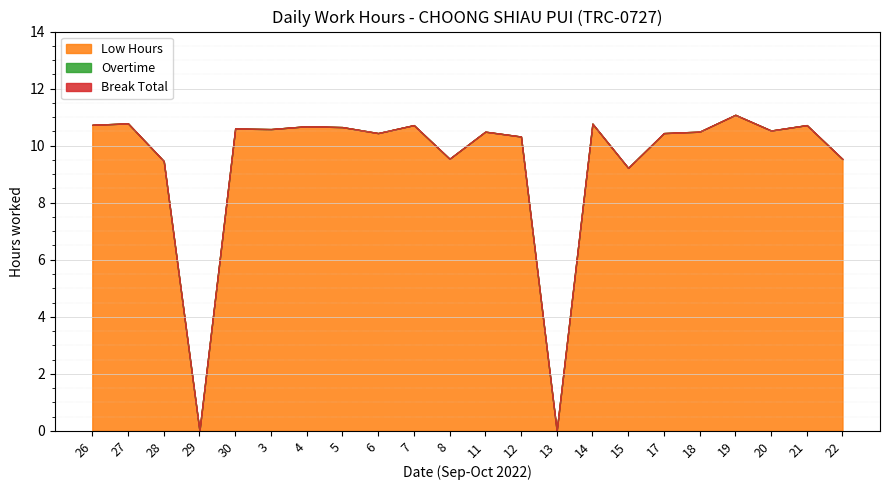

Reading left to right, transcribe all the data shown in this chart.

Low Hours: 10.7	10.8	9.5	0.0	10.6	10.6	10.7	10.7	10.4	10.7	9.5	10.5	10.3	0.0	10.8	9.2	10.4	10.5	11.1	10.5	10.7	9.5
Overtime: 0.0	0.0	0.0	0.0	0.0	0.0	0.0	0.0	0.0	0.0	0.0	0.0	0.0	0.0	0.0	0.0	0.0	0.0	0.0	0.0	0.0	0.0
Break Total: 0.0	0.0	0.0	0.0	0.0	0.0	0.0	0.0	0.0	0.0	0.0	0.0	0.0	0.0	0.0	0.0	0.0	0.0	0.0	0.0	0.0	0.0